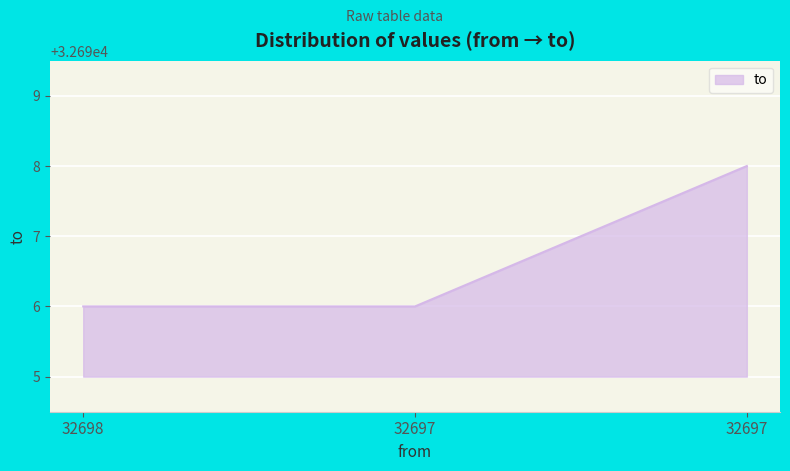

Does the chart have visible grid lines?

Yes